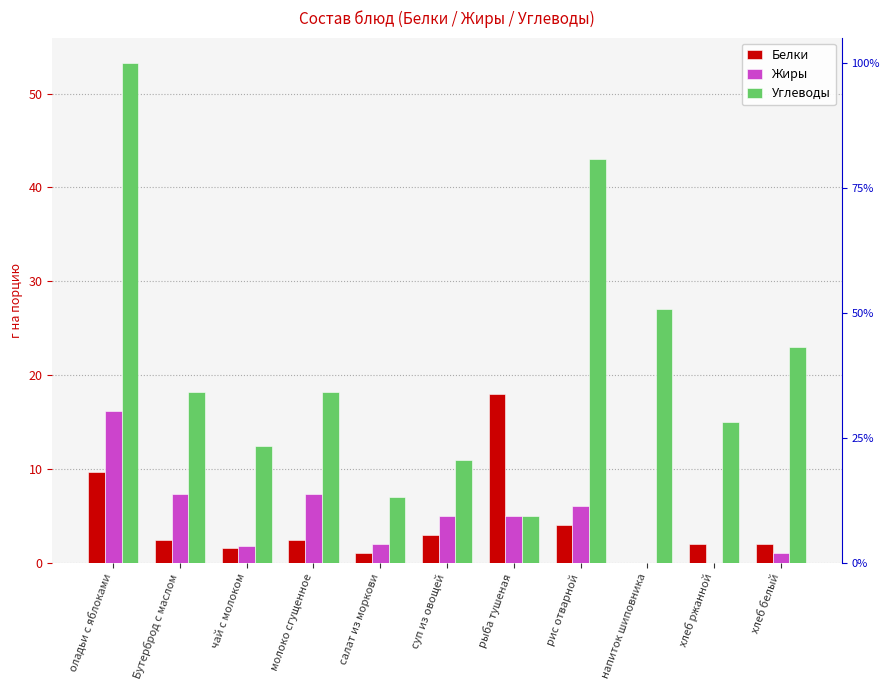

The Углеводы series shows 43.0 at рис отварной. True or false?

True